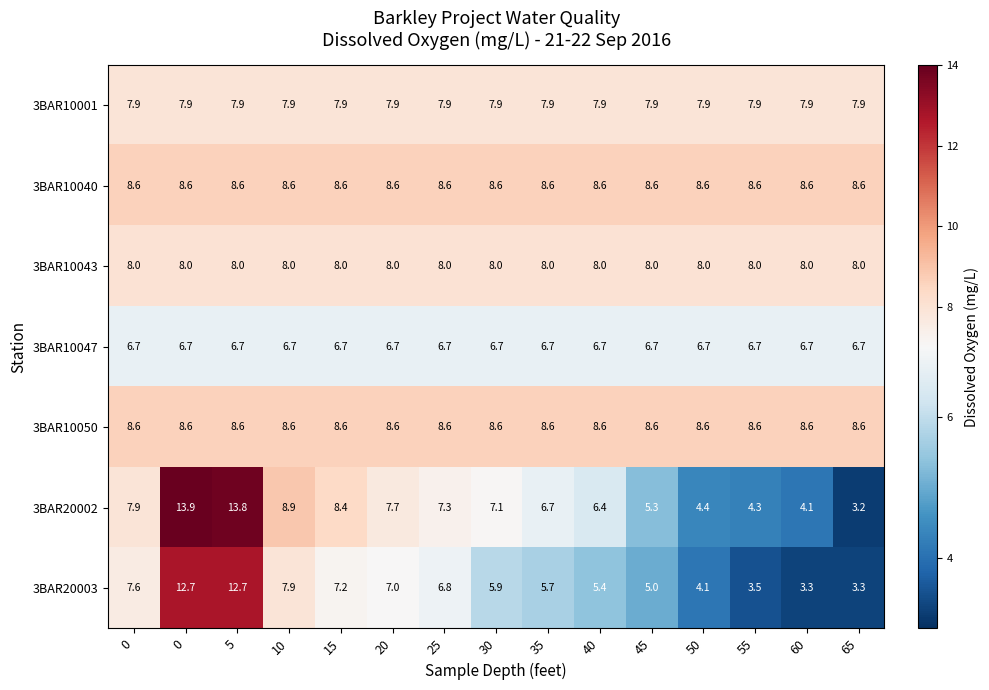

Reading left to right, what are all the values shown in this chart?

3BAR10001: 0=7.9	0=7.9	5=7.9	10=7.9	15=7.9	20=7.9	25=7.9	30=7.9	35=7.9	40=7.9	45=7.9	50=7.9	55=7.9	60=7.9	65=7.9
3BAR10040: 0=8.6	0=8.6	5=8.6	10=8.6	15=8.6	20=8.6	25=8.6	30=8.6	35=8.6	40=8.6	45=8.6	50=8.6	55=8.6	60=8.6	65=8.6
3BAR10043: 0=8.0	0=8.0	5=8.0	10=8.0	15=8.0	20=8.0	25=8.0	30=8.0	35=8.0	40=8.0	45=8.0	50=8.0	55=8.0	60=8.0	65=8.0
3BAR10047: 0=6.7	0=6.7	5=6.7	10=6.7	15=6.7	20=6.7	25=6.7	30=6.7	35=6.7	40=6.7	45=6.7	50=6.7	55=6.7	60=6.7	65=6.7
3BAR10050: 0=8.6	0=8.6	5=8.6	10=8.6	15=8.6	20=8.6	25=8.6	30=8.6	35=8.6	40=8.6	45=8.6	50=8.6	55=8.6	60=8.6	65=8.6
3BAR20002: 0=7.9	0=13.9	5=13.8	10=8.9	15=8.4	20=7.7	25=7.3	30=7.1	35=6.7	40=6.4	45=5.3	50=4.4	55=4.3	60=4.1	65=3.2
3BAR20003: 0=7.6	0=12.7	5=12.7	10=7.9	15=7.2	20=7.0	25=6.8	30=5.9	35=5.7	40=5.4	45=5.0	50=4.1	55=3.5	60=3.3	65=3.3